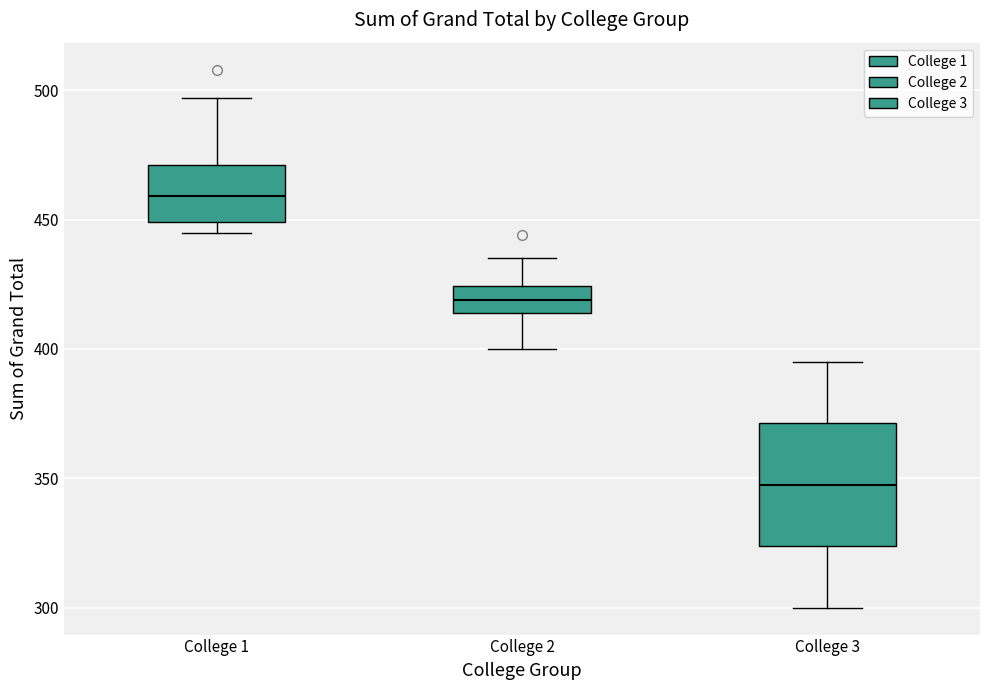

Which box has the lowest median line?

College 3